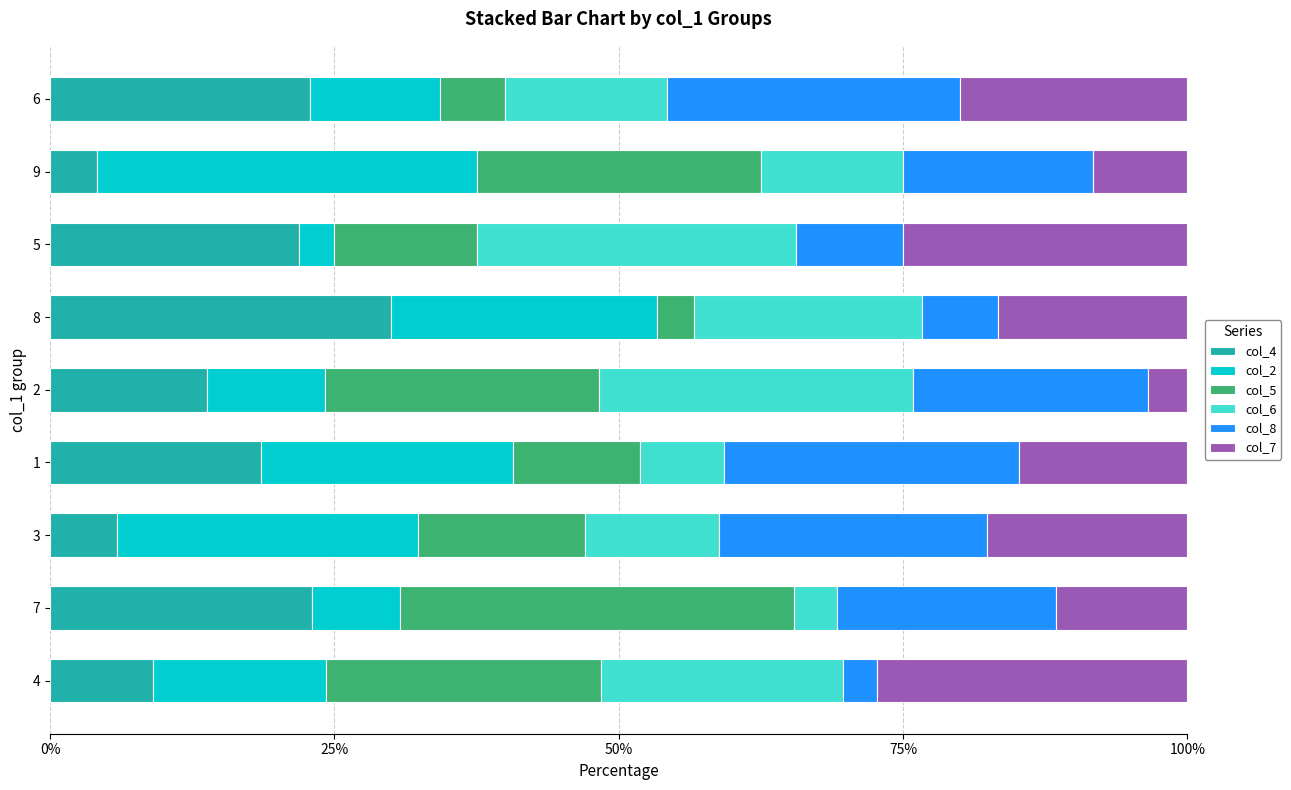

What is the maximum value for col_4?

30.0